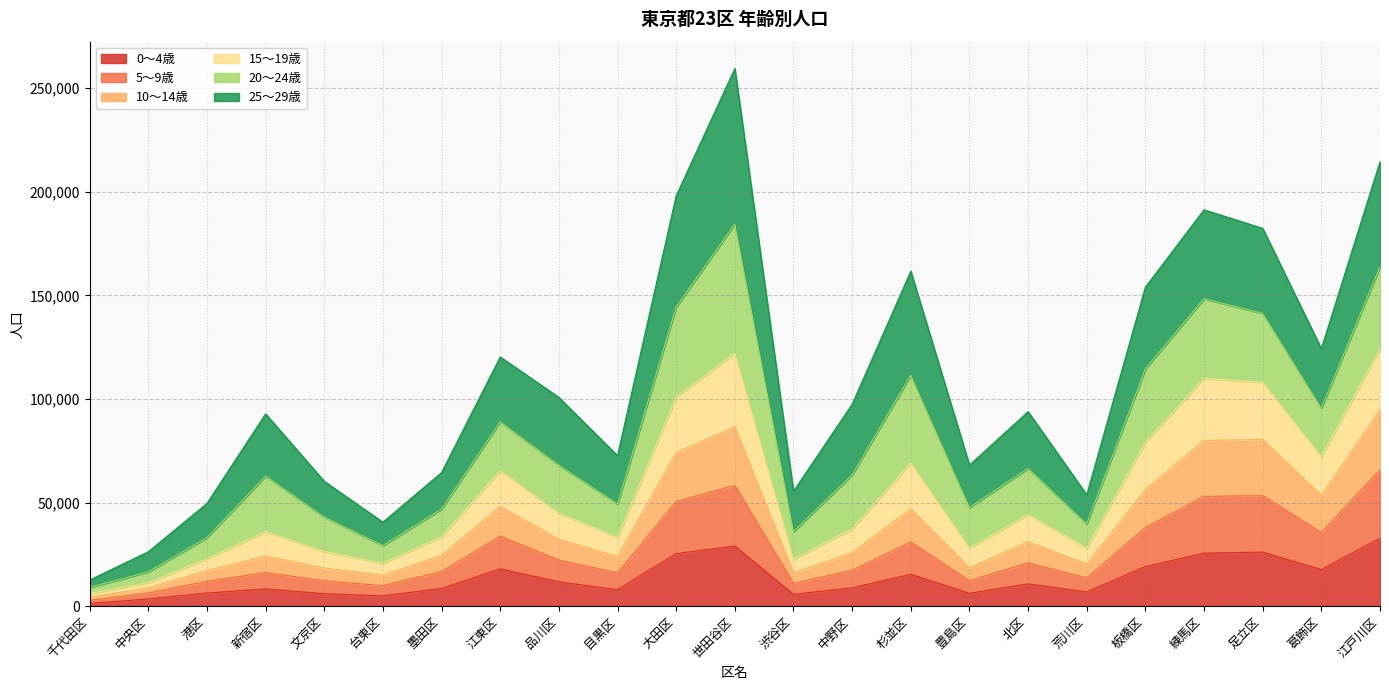

At which category does the chart reach its peak across all series?

世田谷区